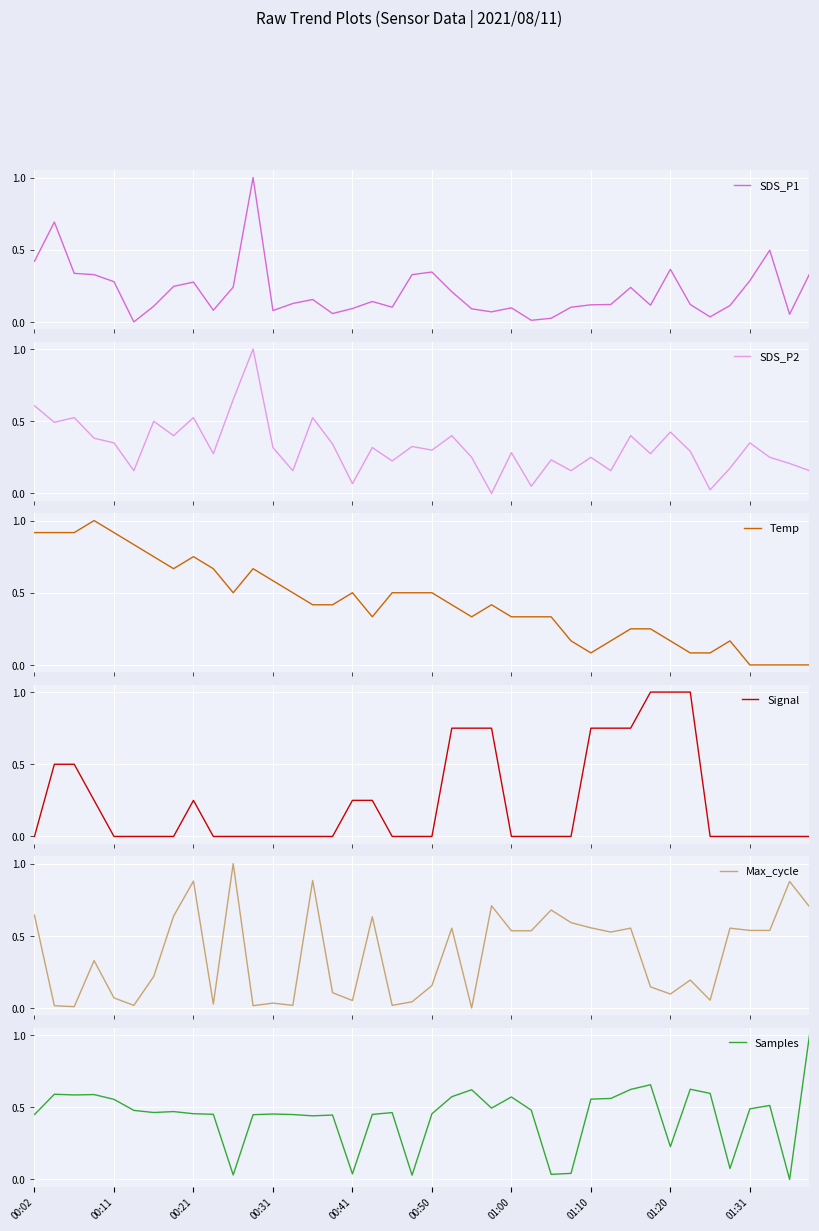

Where do Temp and Samples first cross each other?

13 and 14